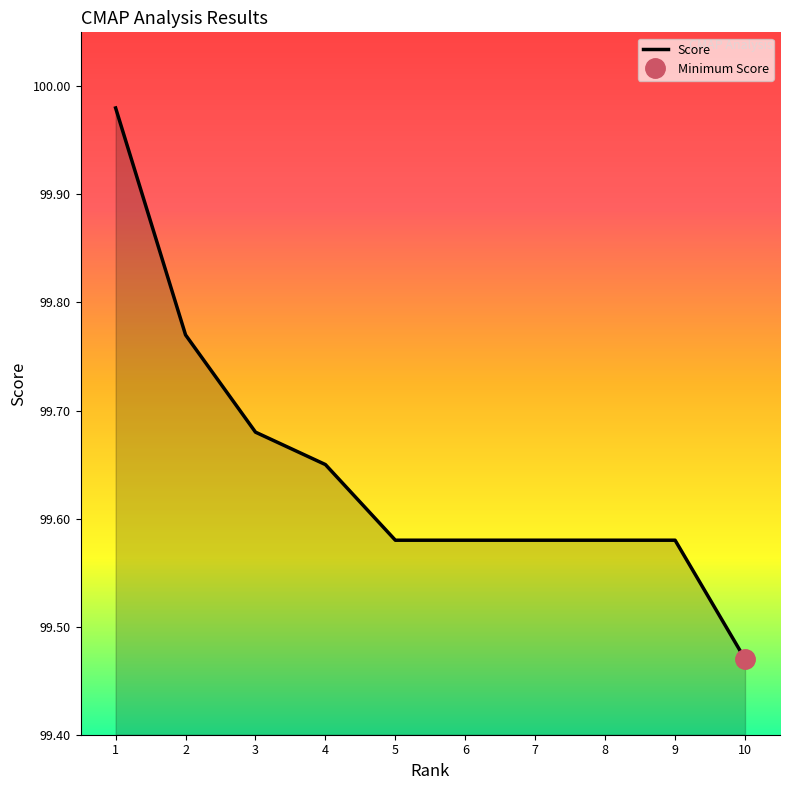

Reading left to right, what are all the values shown in this chart?

100.0	99.8	99.7	99.7	99.6	99.6	99.6	99.6	99.6	99.5